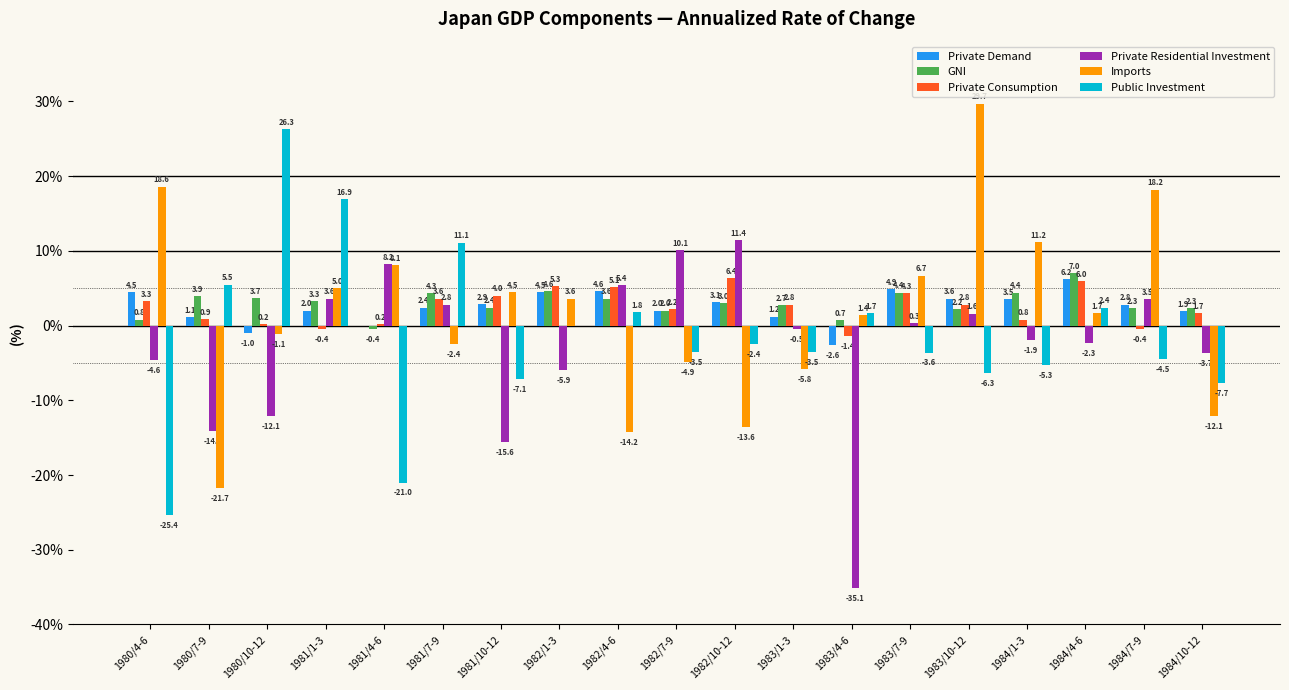

Where is Private Residential Investment nearest to the value -11?

1980/10-12